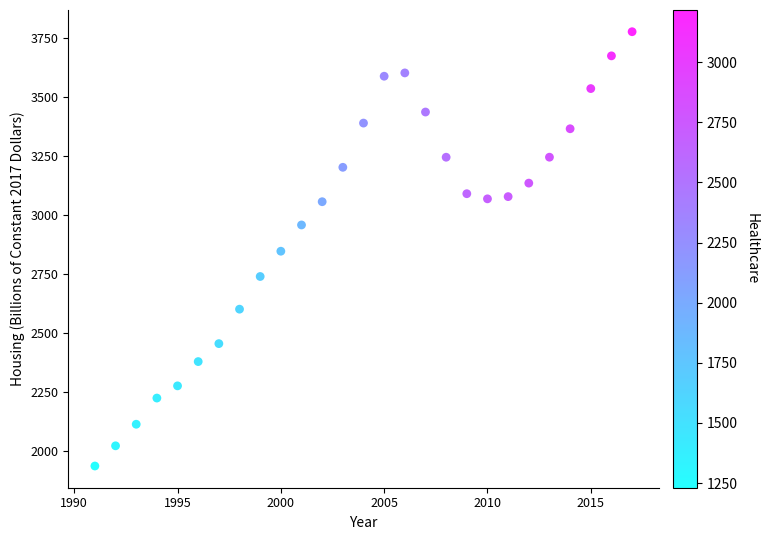

What is the range of Y values (max minus min)?

1840.3